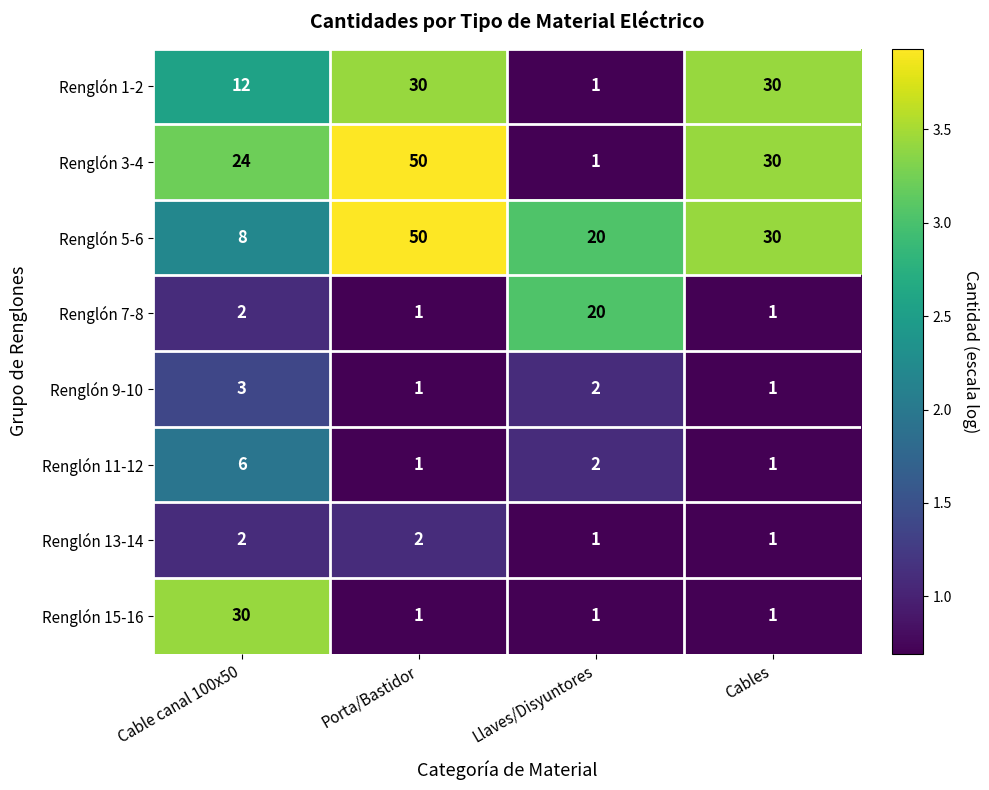

Where is Renglón 9-10 nearest to the value 2?

Llaves/Disyuntores